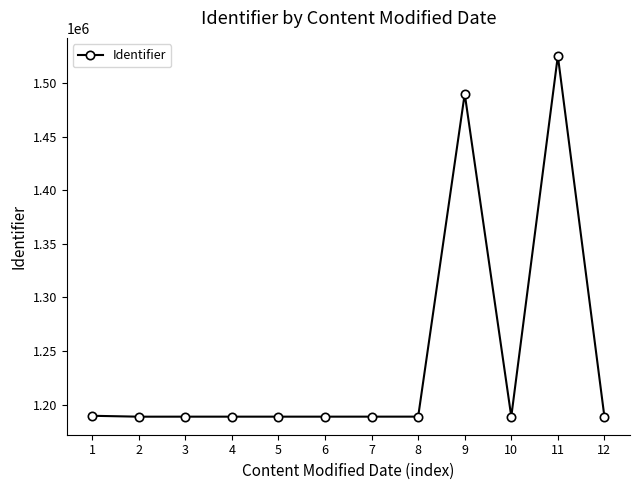

Which label corresponds to the largest value in the chart?

11